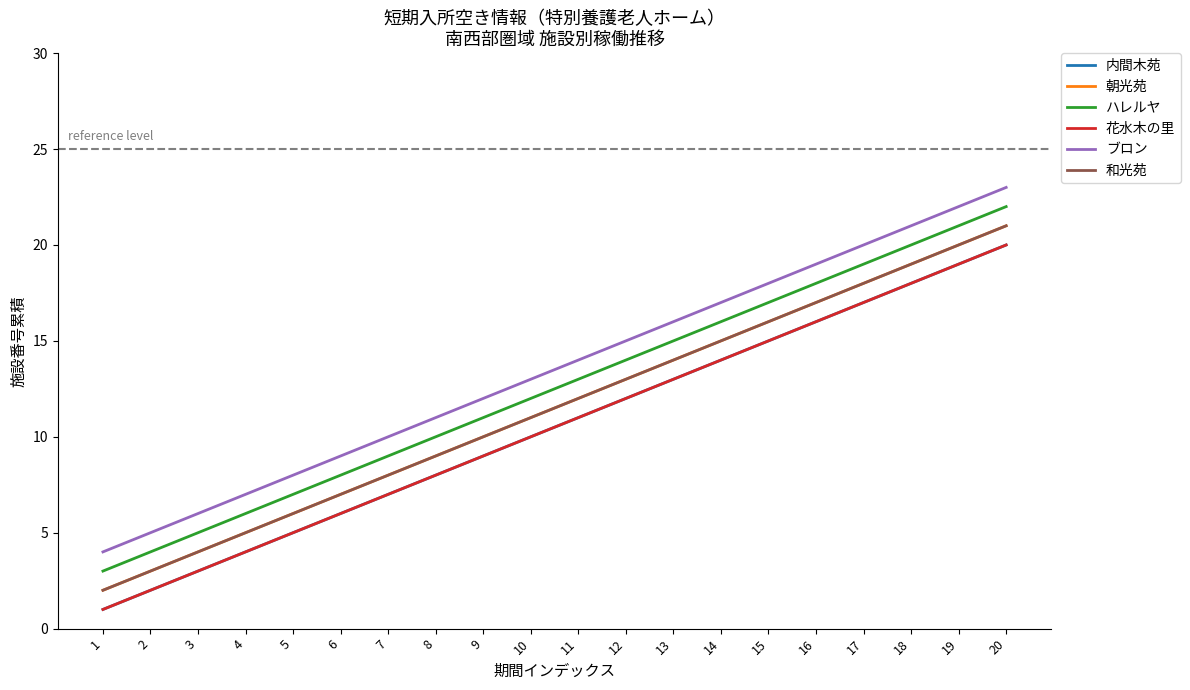

The value of 内間木苑 at 8 is 13. True or false?

False